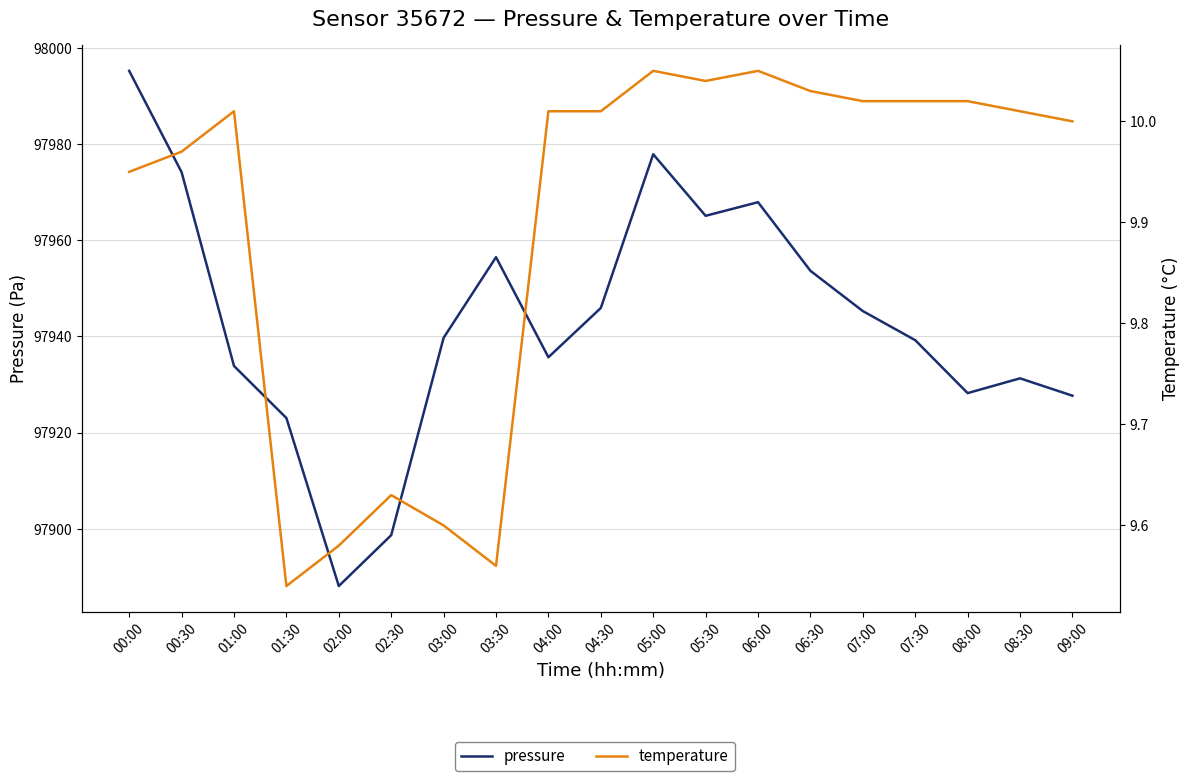

How many interior local valleys does the temperature series have?

3